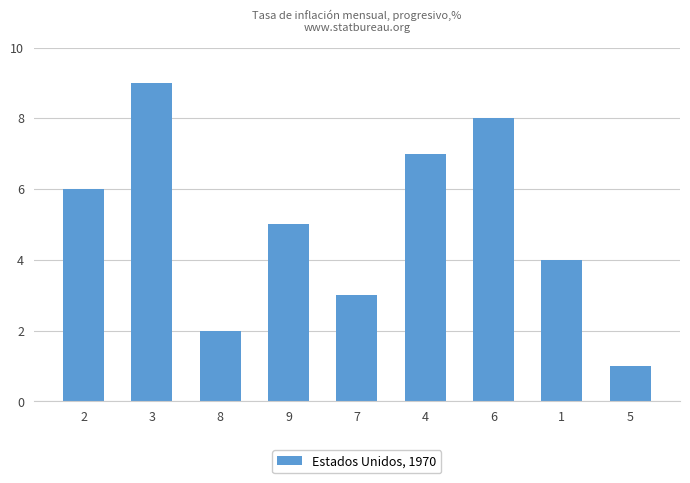

Reading left to right, transcribe all the data shown in this chart.

6	9	2	5	3	7	8	4	1